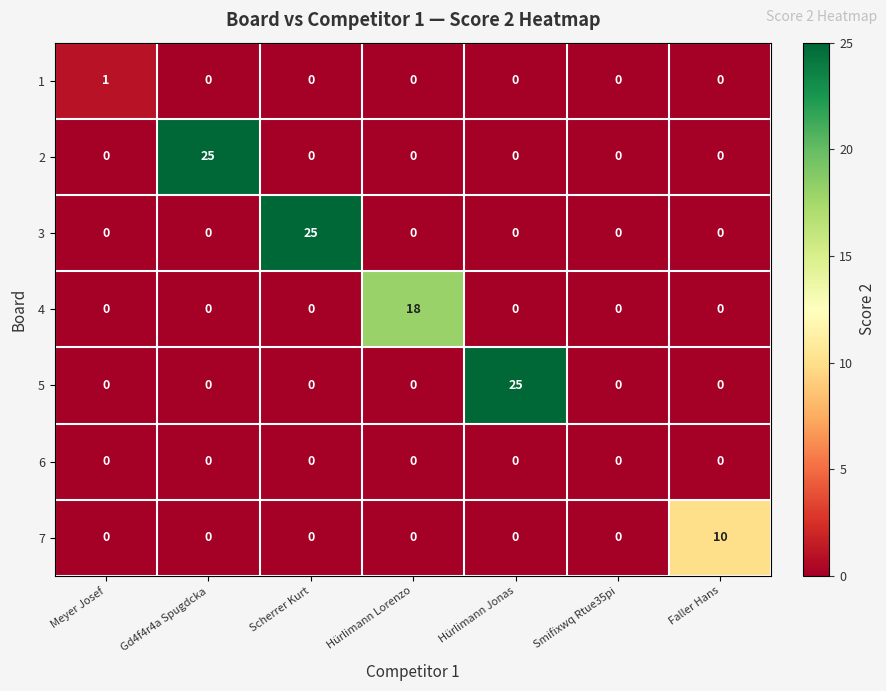

What is the maximum value shown in the chart?

25